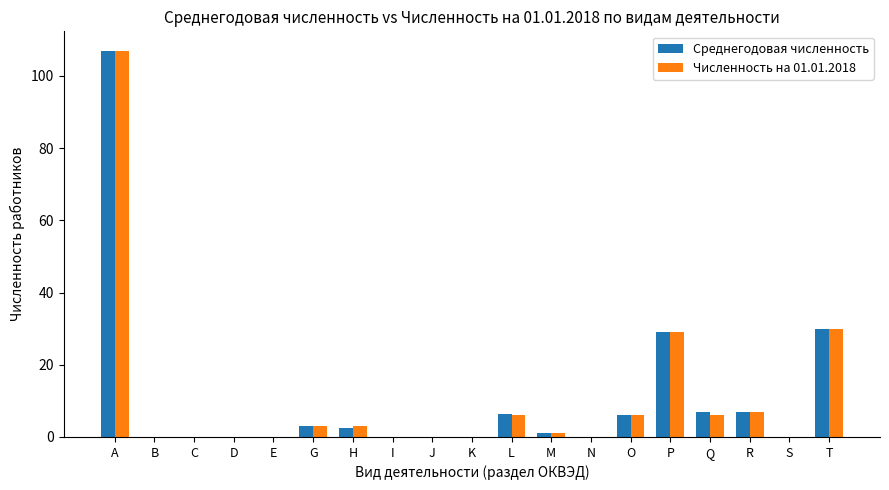

What are all the series names shown in the legend?

Среднегодовая численность, Численность на 01.01.2018